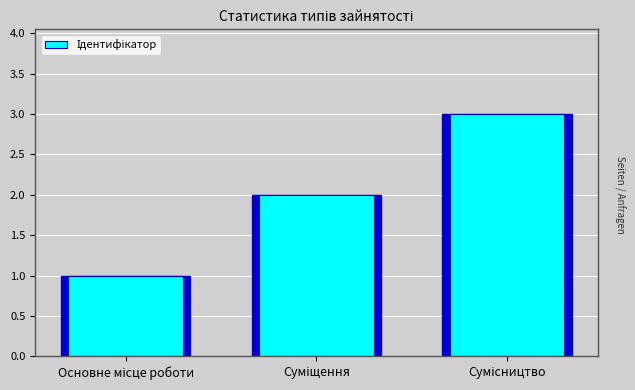

What is the label of the 1st bar from the left?

Основне місце роботи